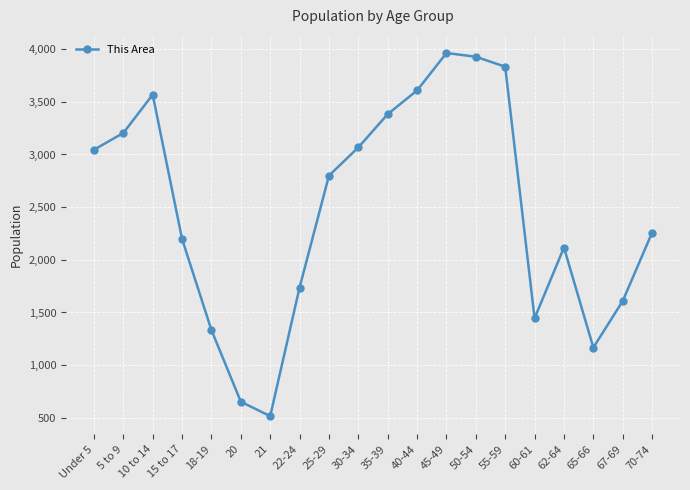

True or false: the data shows 5524 at 40-44.

False